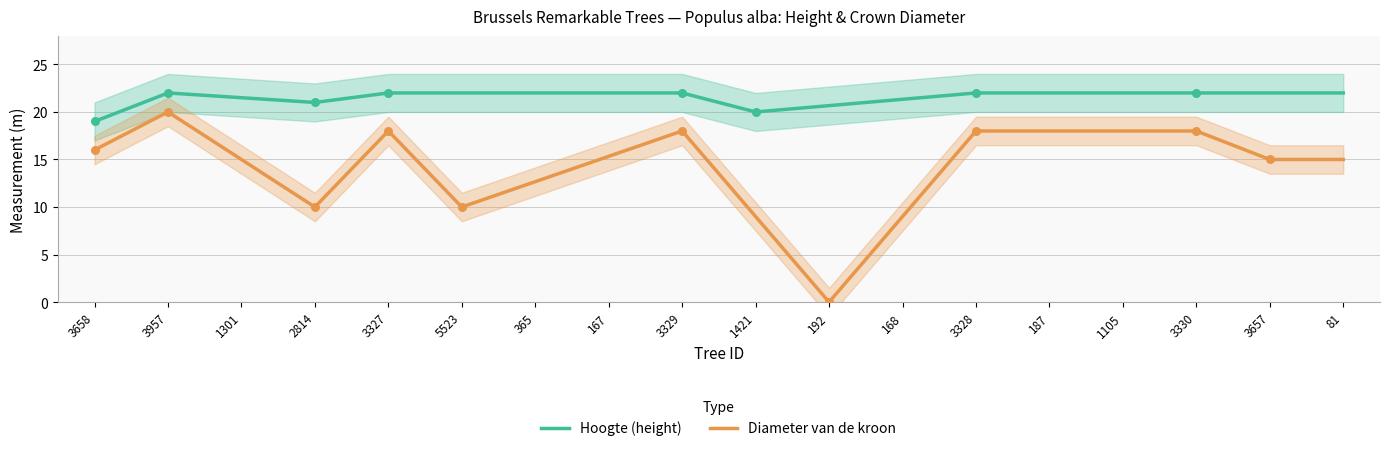

What is the total value across all series at 167?

37.3